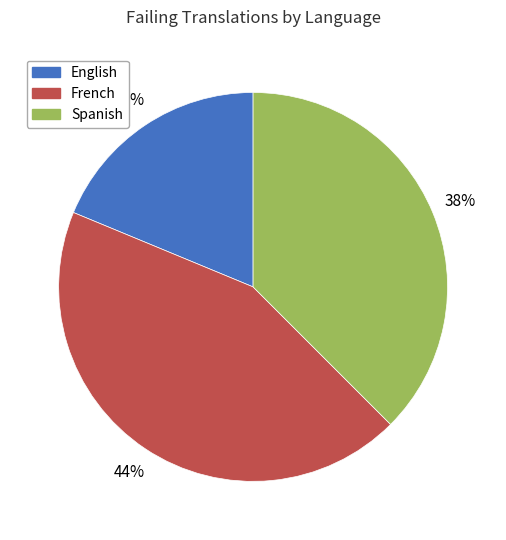

Which slice is the smallest?

English